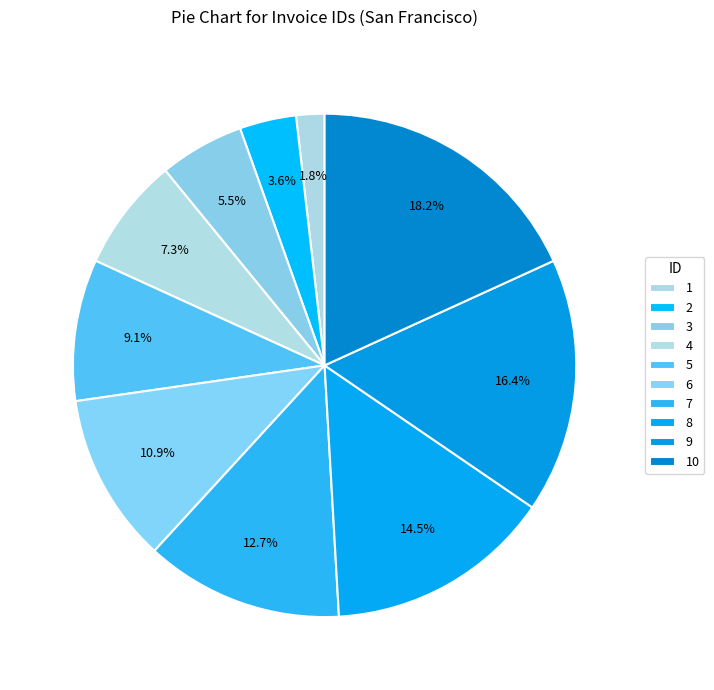

Rank the categories by value from highest to lowest.

10, 9, 8, 7, 6, 5, 4, 3, 2, 1